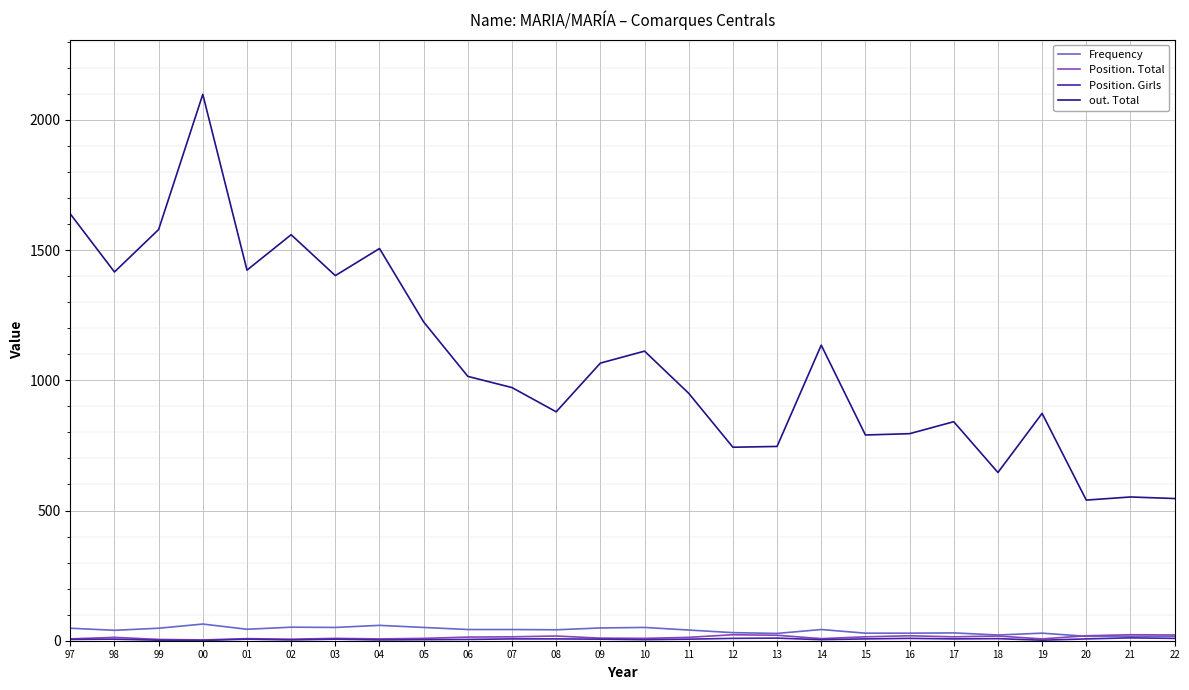

Which series has the widest spread of values?

out. Total